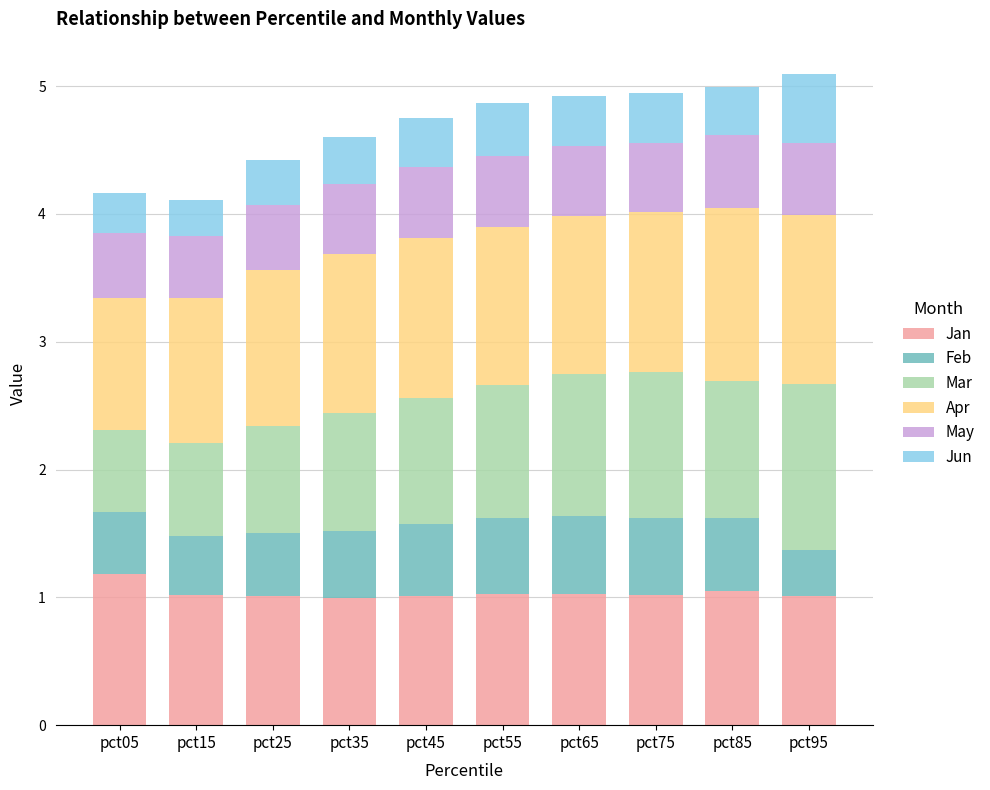

How many bars are there in total?

10